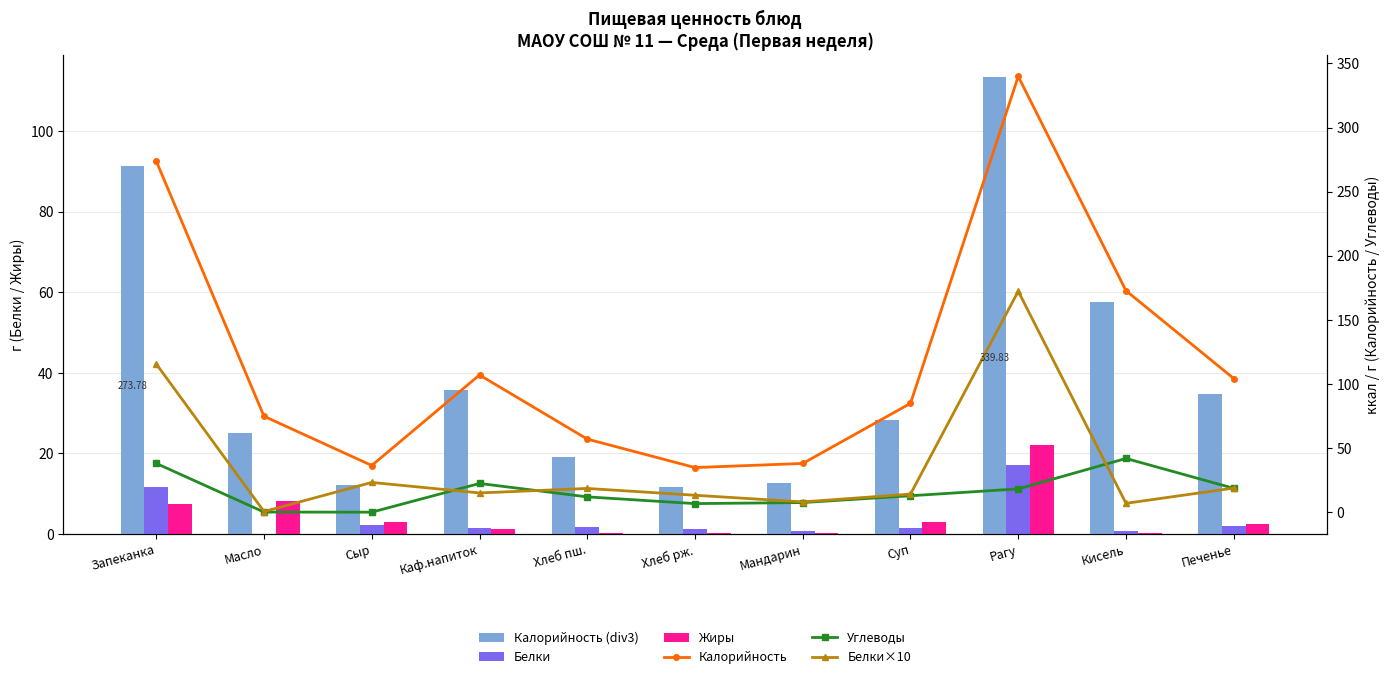

What is the lowest value of the Жиры series?

0.2